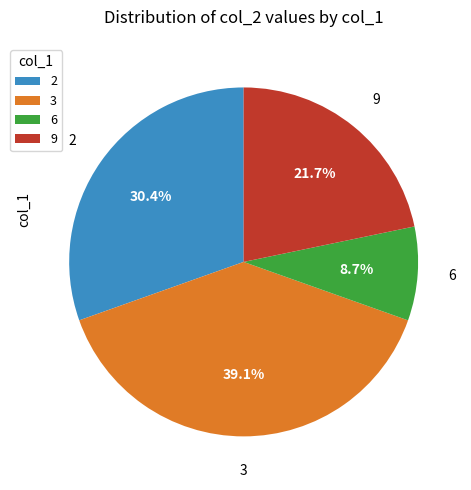

Is 6 the majority of the pie?

No